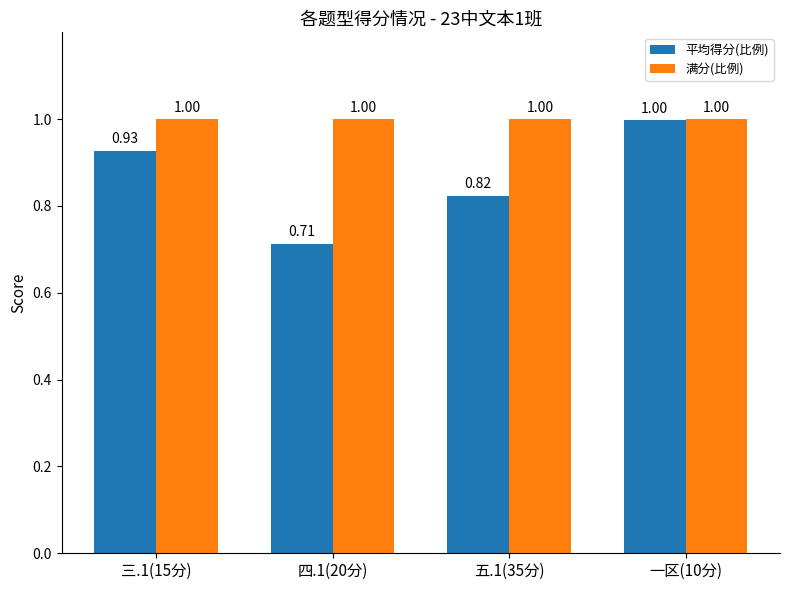

Which series has the widest spread of values?

平均得分(比例)